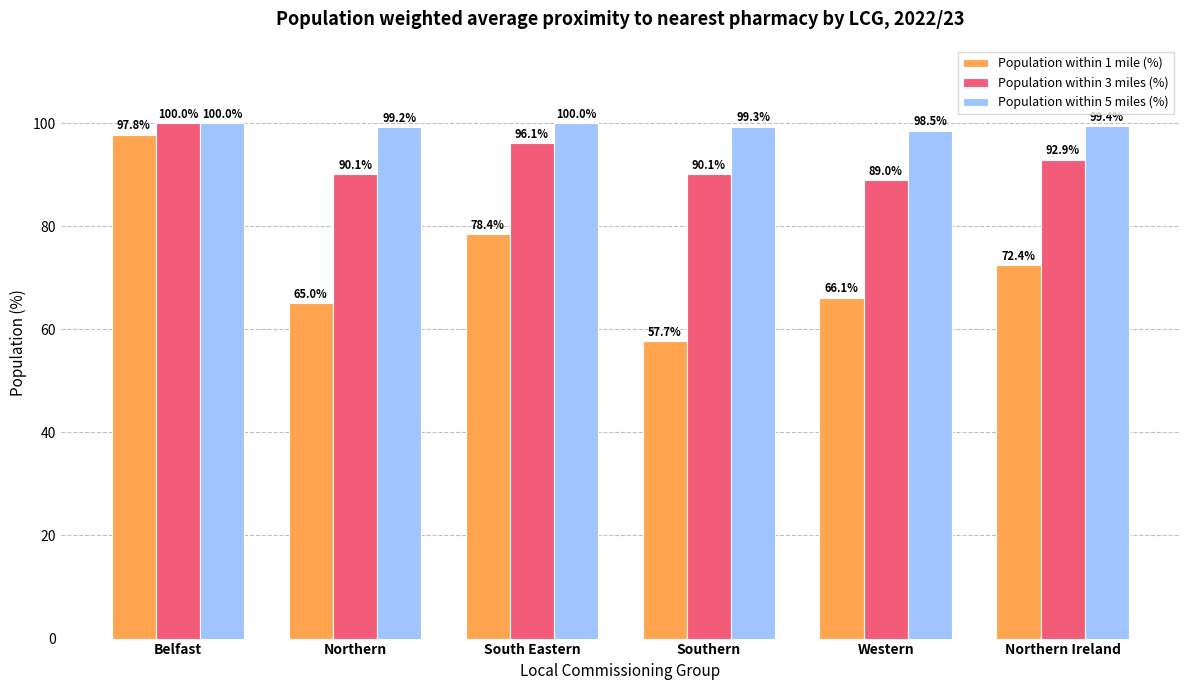

What is the maximum value shown in the chart?

100.0